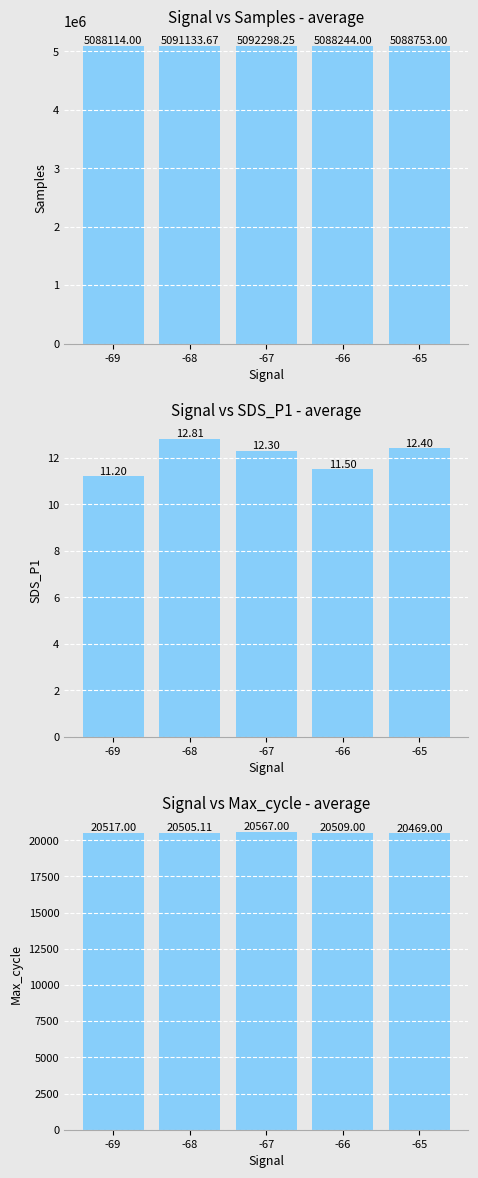

Rank the categories by Samples value from highest to lowest.

-67, -68, -65, -66, -69